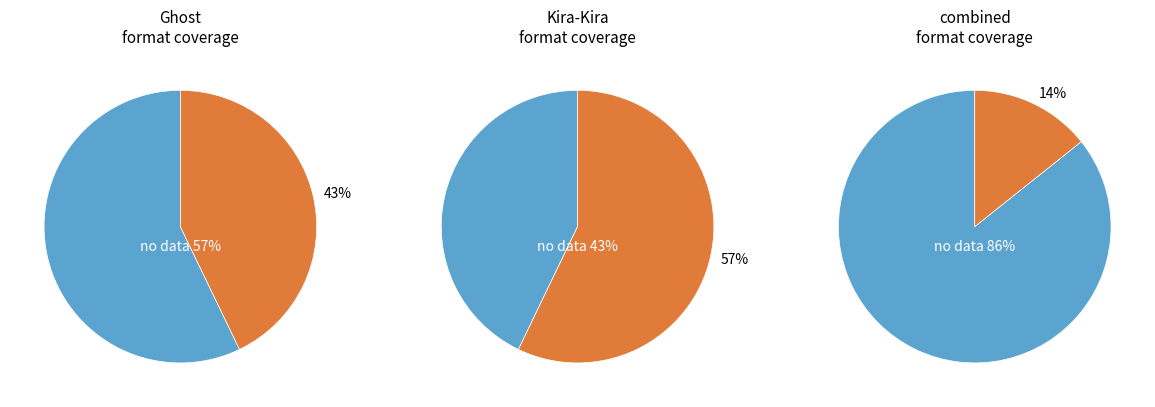

Which category has the smallest portion of the pie?

Ghost (eBook)